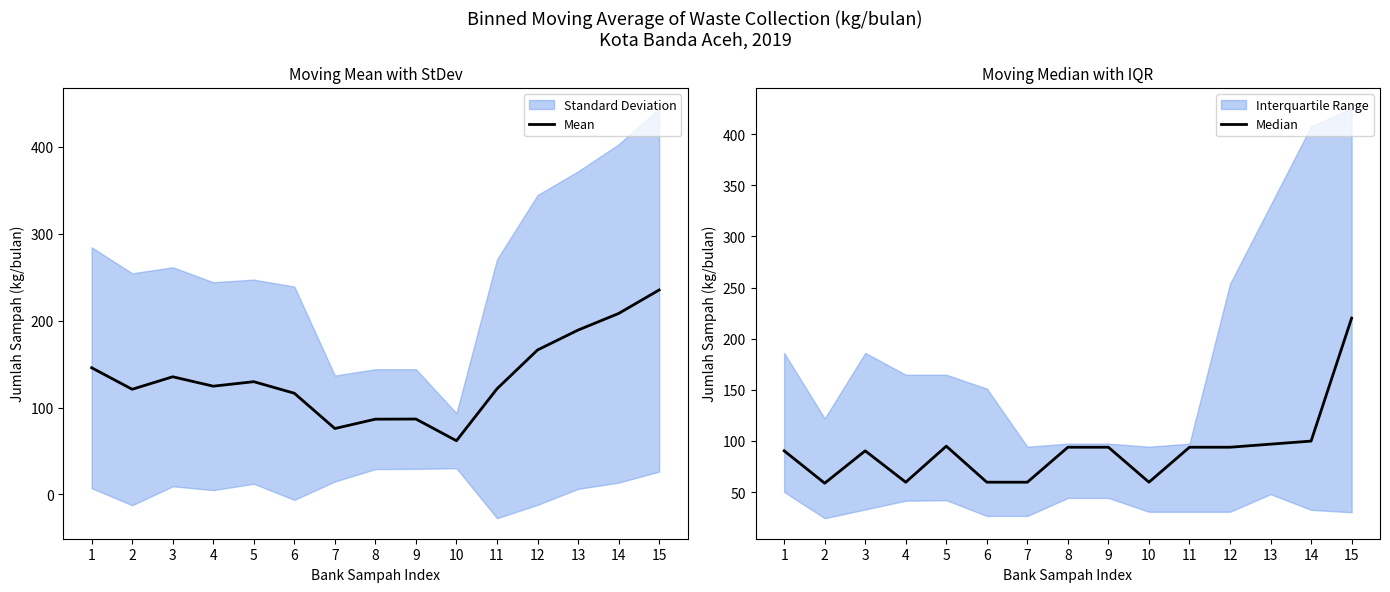

What is the lowest value of the Median series?

58.7